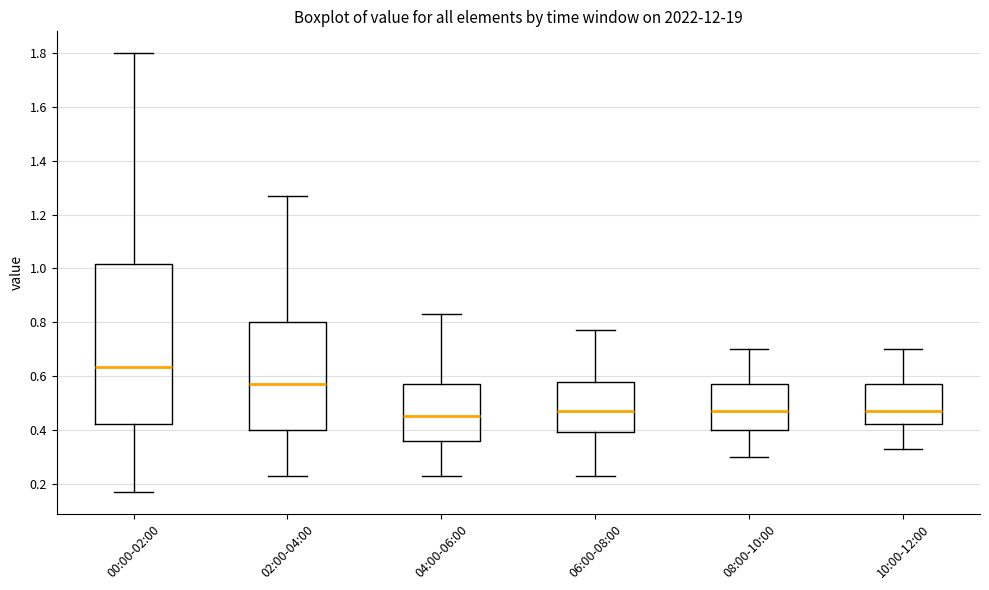

Reading left to right, transcribe this box plot: for each box, give where its median line is, the range the box spans, and where its two whiskers end, as read against the y-axis. The values are not printed on the chart, so give them approximately, as read against the axis.

00:00-02:00: median 0.64, box 0.42 to 1.02, whiskers 0.18 to 1.80
02:00-04:00: median 0.58, box 0.40 to 0.80, whiskers 0.24 to 1.28
04:00-06:00: median 0.46, box 0.36 to 0.58, whiskers 0.24 to 0.84
06:00-08:00: median 0.48, box 0.40 to 0.58, whiskers 0.24 to 0.78
08:00-10:00: median 0.48, box 0.40 to 0.58, whiskers 0.30 to 0.70
10:00-12:00: median 0.48, box 0.42 to 0.58, whiskers 0.34 to 0.70